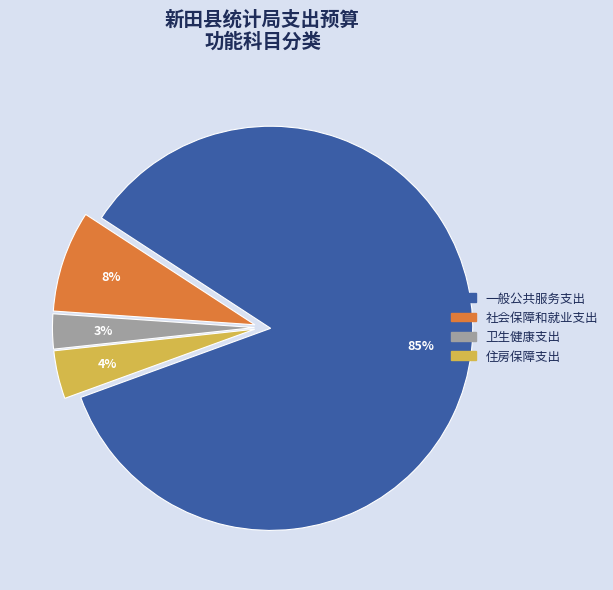

What percentage is the 住房保障支出 slice, to the nearest percent?

4%